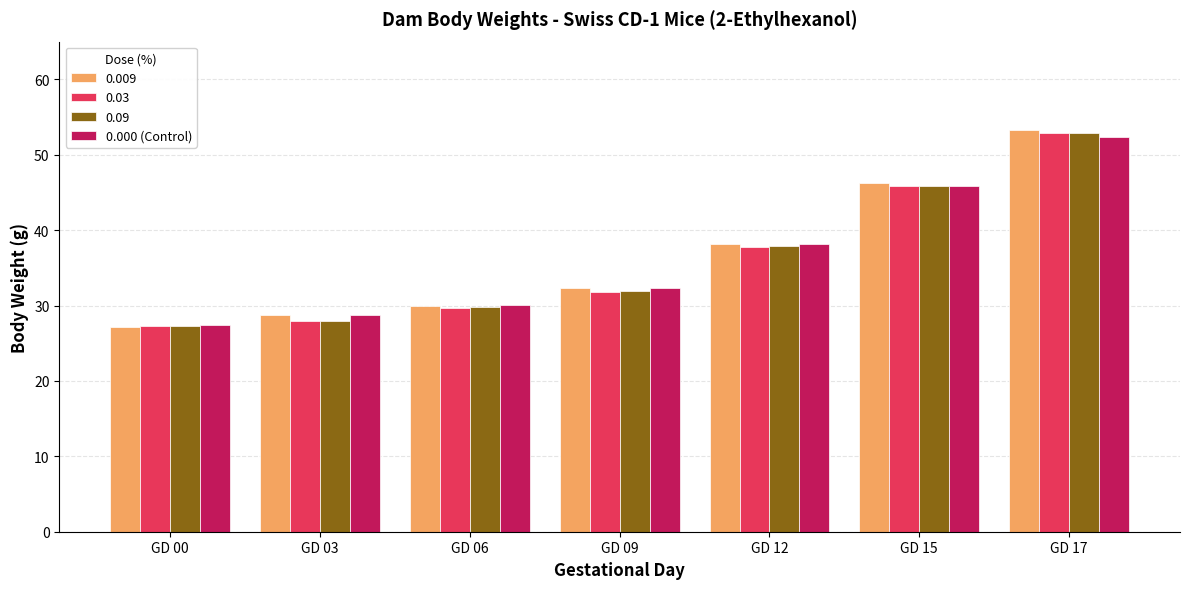

What is the sum of the 0.03 values at GD 06 and GD 15?

75.5